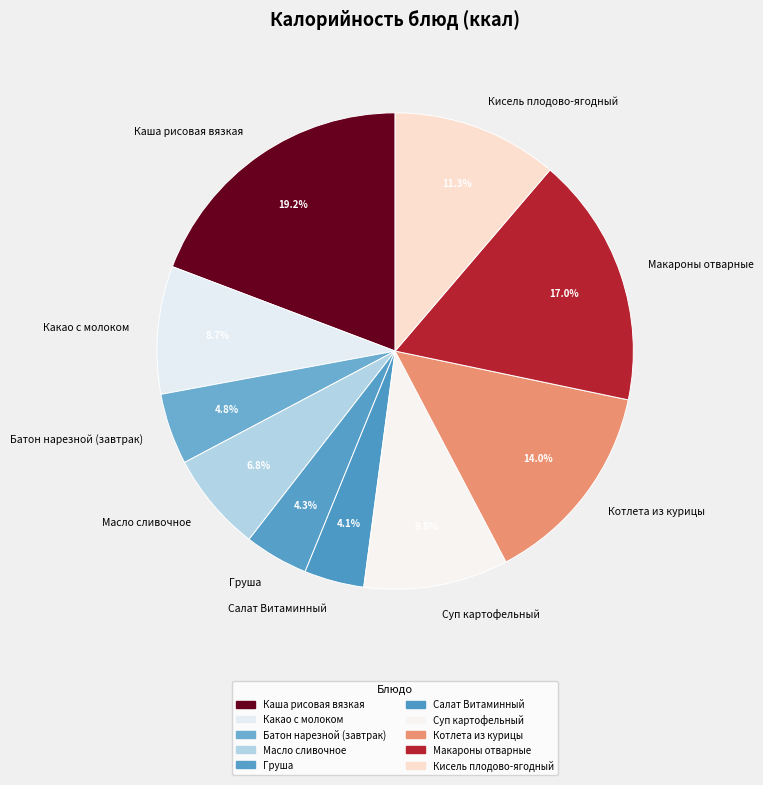

Does any single category account for the majority?

No